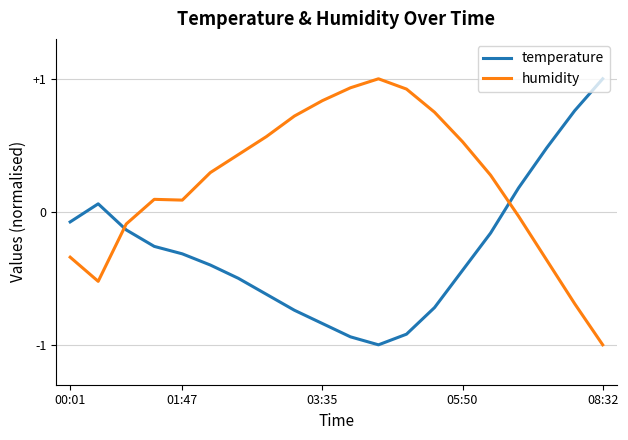

What is the difference between the maximum and minimum values in the humidity series?

2.0